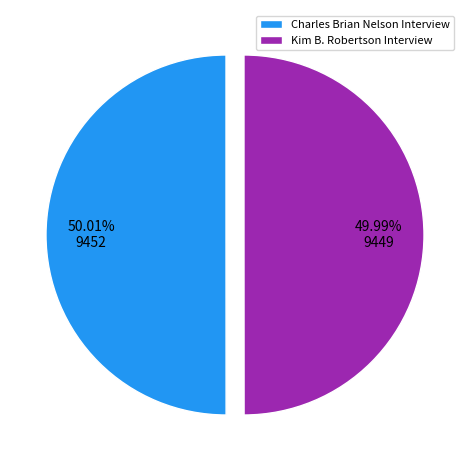

Approximately how many times larger is the value at Kim B. Robertson Interview compared to Charles Brian Nelson Interview?

1.0